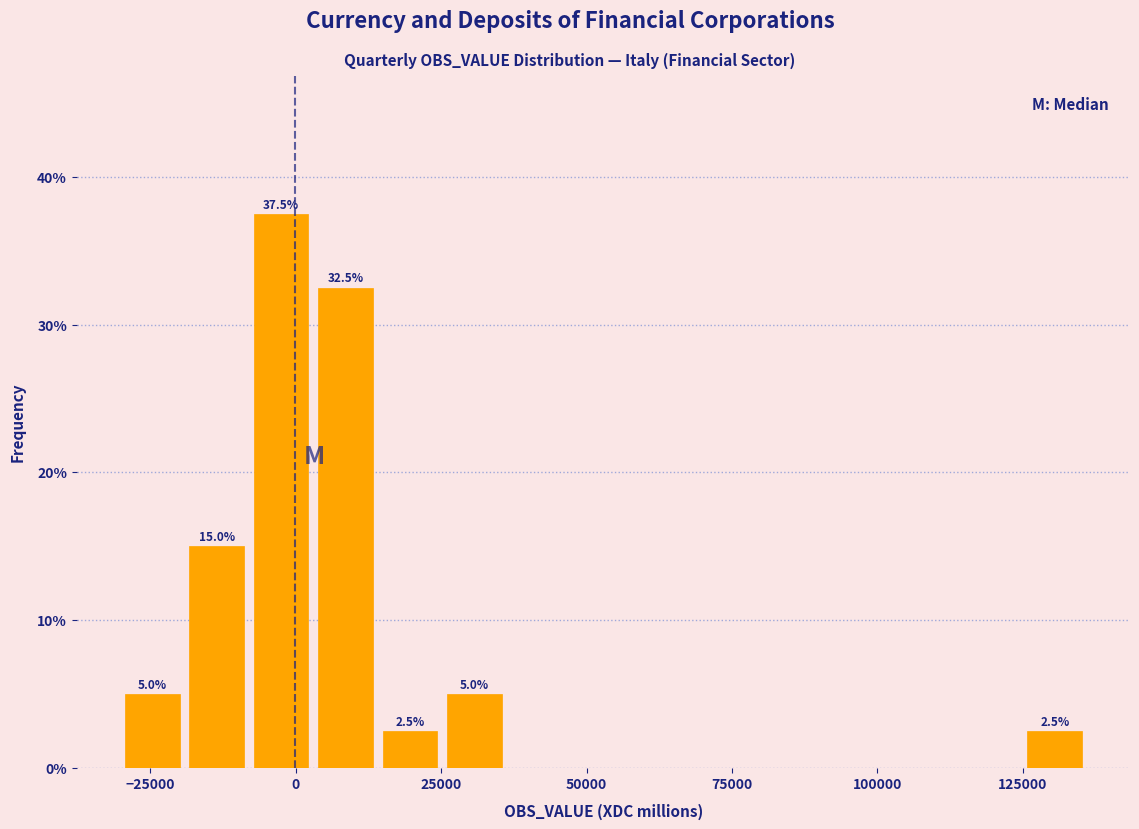

Read against the x-axis, roughly where is the centre of the tallest bar?

-5000